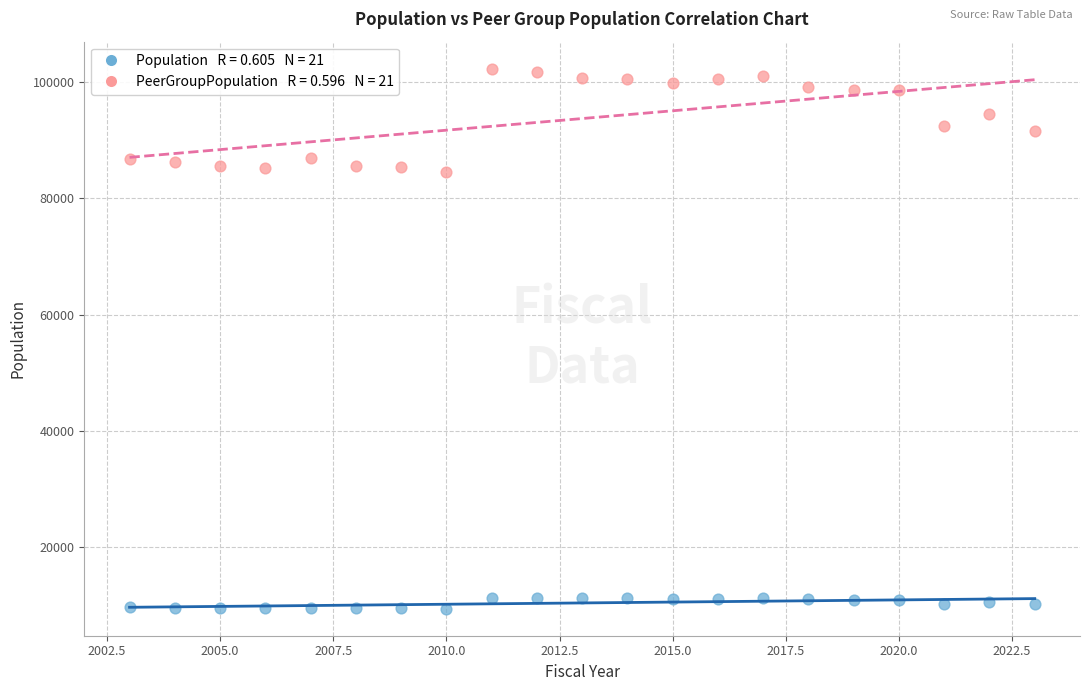

Across all data points, what is the range of Y values (max minus min)?

92940